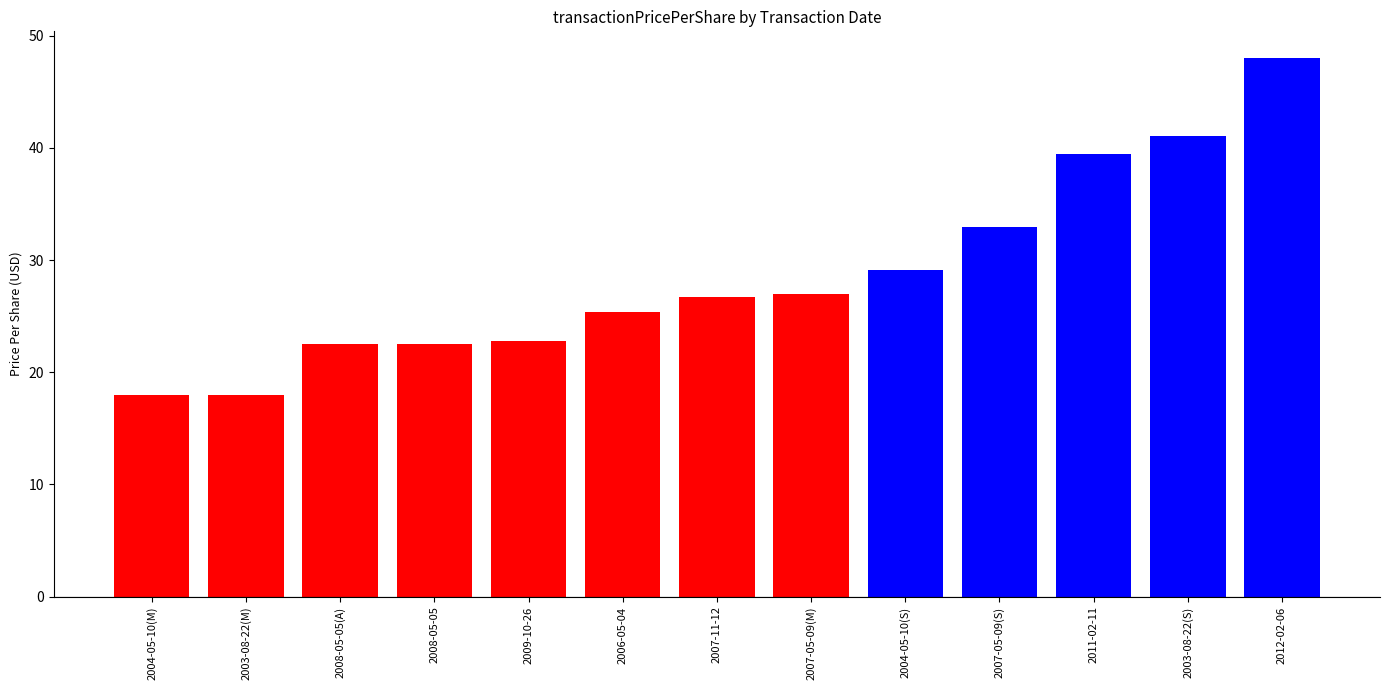

What is the label of the 11th bar from the right?

2008-05-05(A)